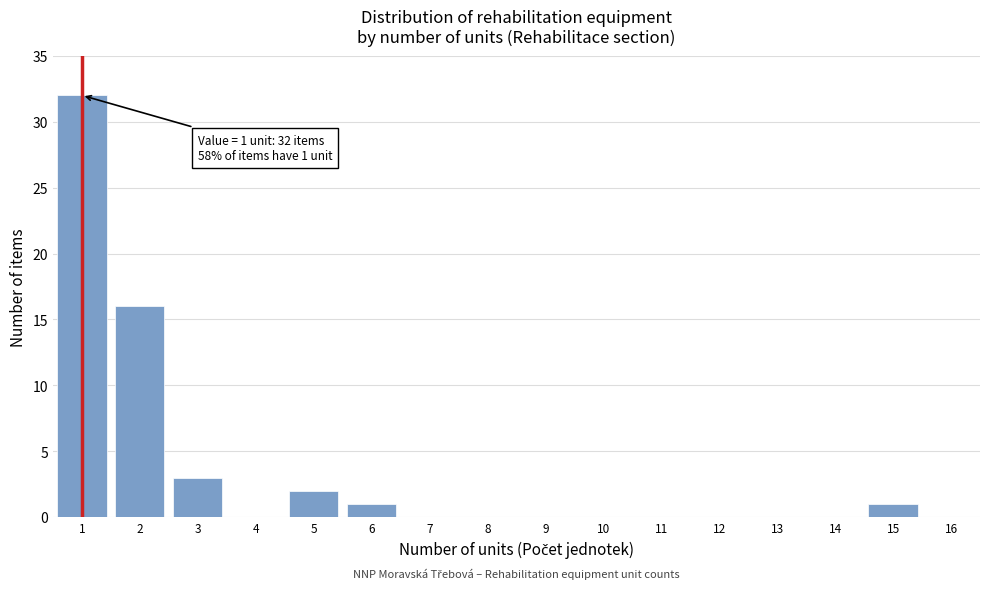

Which range on the x-axis has the tallest bar?

0.5 to 1.5